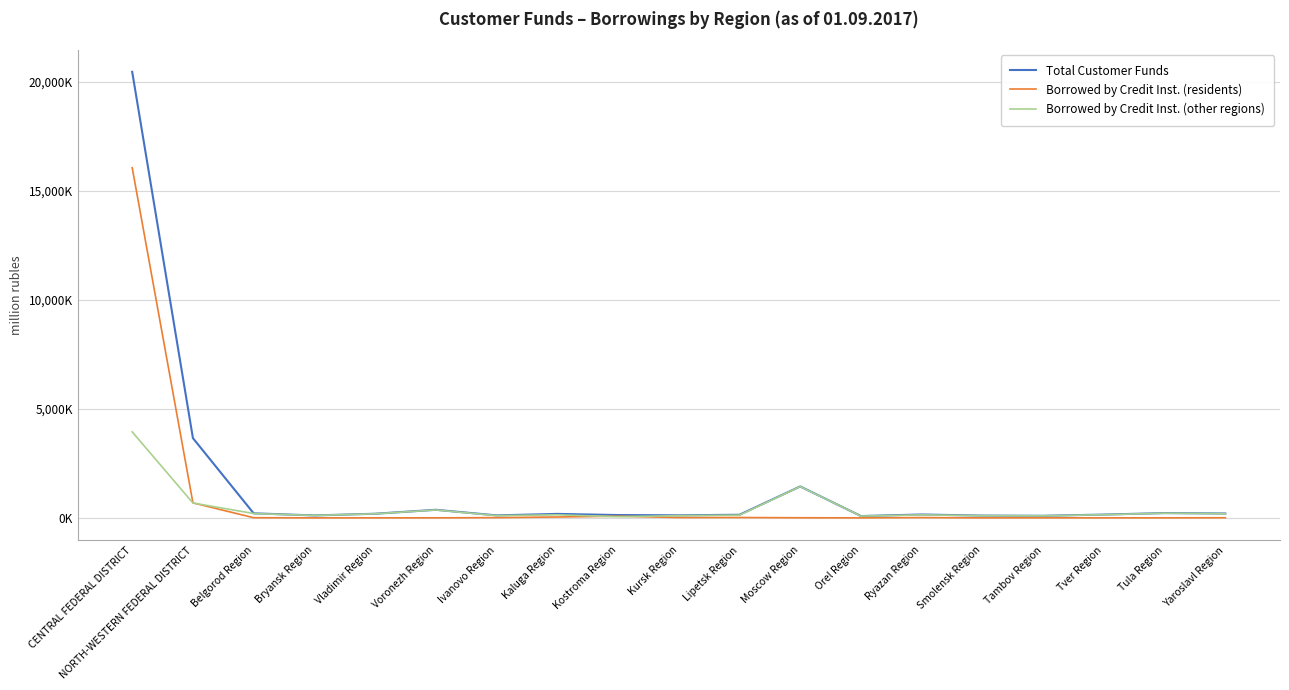

Reading left to right, extract all data points from this chart.

Total Customer Funds: 20455740	3656582	208385	110931	189053	369870	114035	181833	129503	116743	142319	1440376	83131	154661	103514	95291	151020	219173	199898
Borrowed by Credit Inst. (residents): 16058154	686737	7443	0	1855	975	10672	39704	76974	14761	16582	4769	0	13412	0	2239	1030	1337	5347
Borrowed by Credit Inst. (other regions): 3944599	682140	198292	110931	187198	362686	103363	140938	52152	101278	125448	1435607	82350	137848	102110	92339	146552	214776	190113